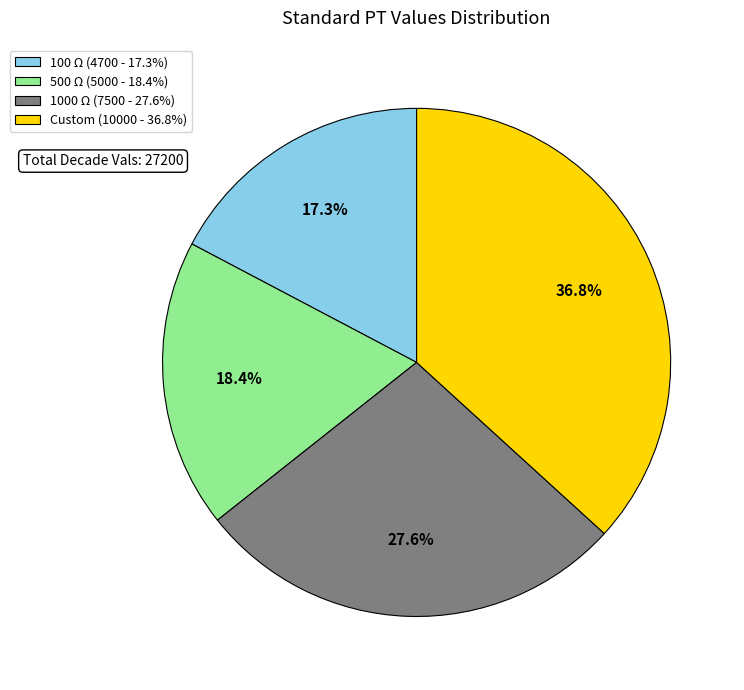

Which has a higher value, 1000 Ω (7500 - 27.6%) or 100 Ω (4700 - 17.3%)?

1000 Ω (7500 - 27.6%)